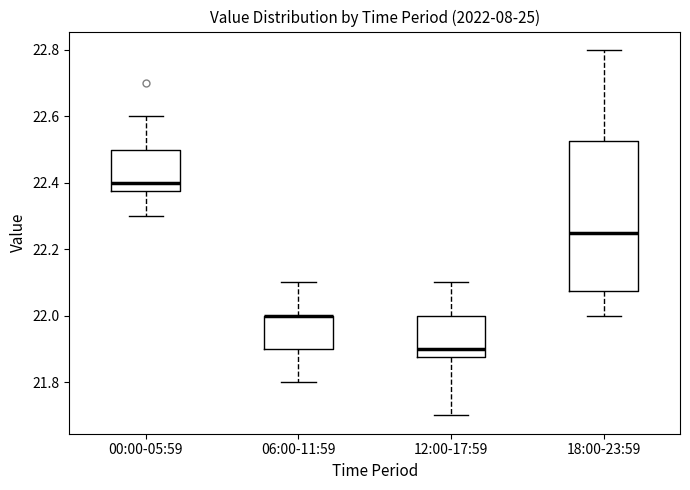

Where does the upper whisker of the box for 06:00-11:59 end on the y-axis? The values are not printed on the chart, so give them approximately, as read against the axis.

22.10